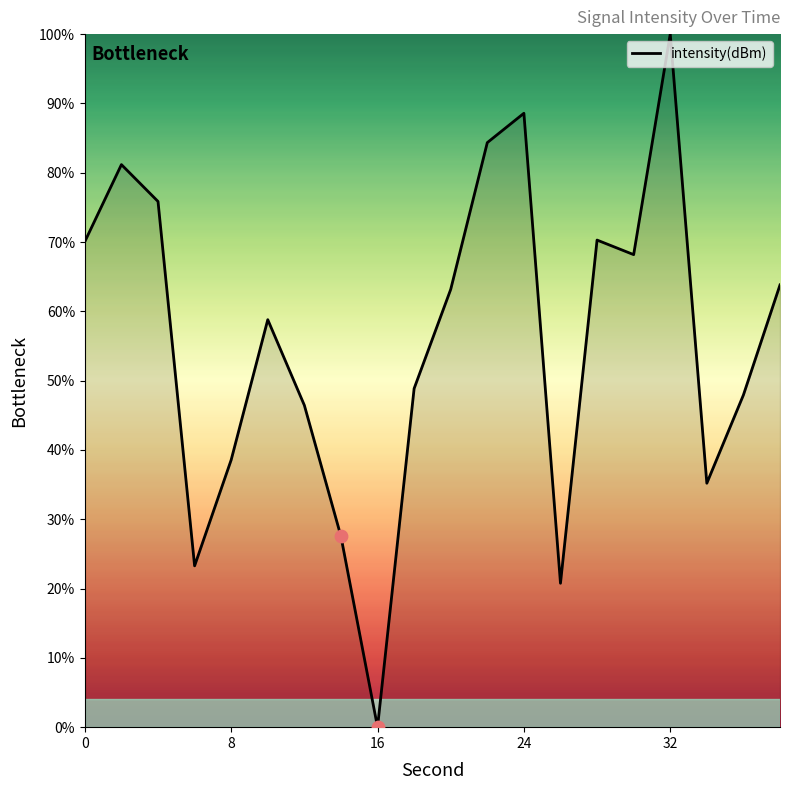

Does the chart have visible grid lines?

No